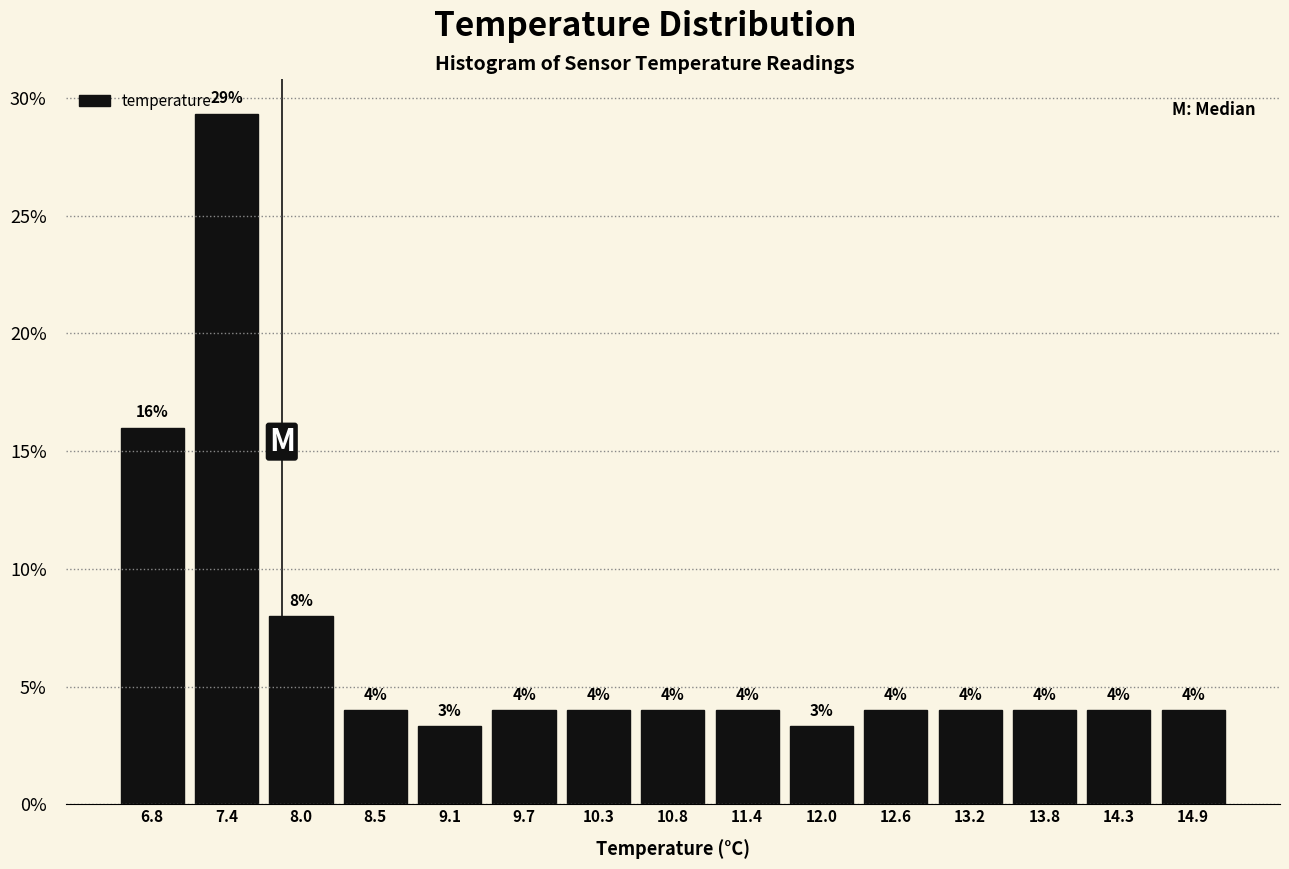

Which range on the x-axis has the tallest bar?

7.08 to 7.66